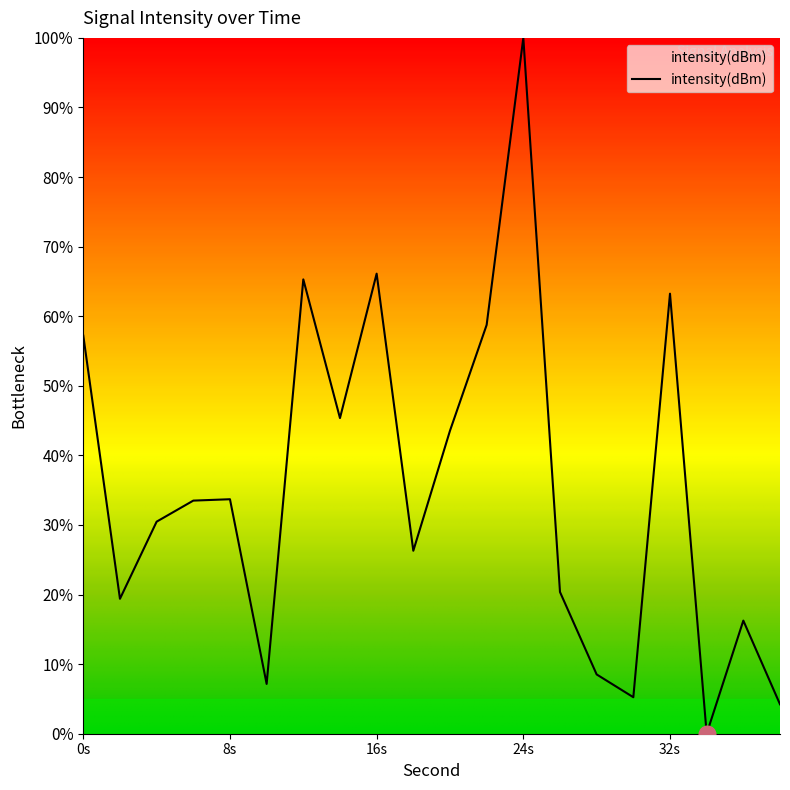

What is the difference between the maximum and minimum values?

100.0